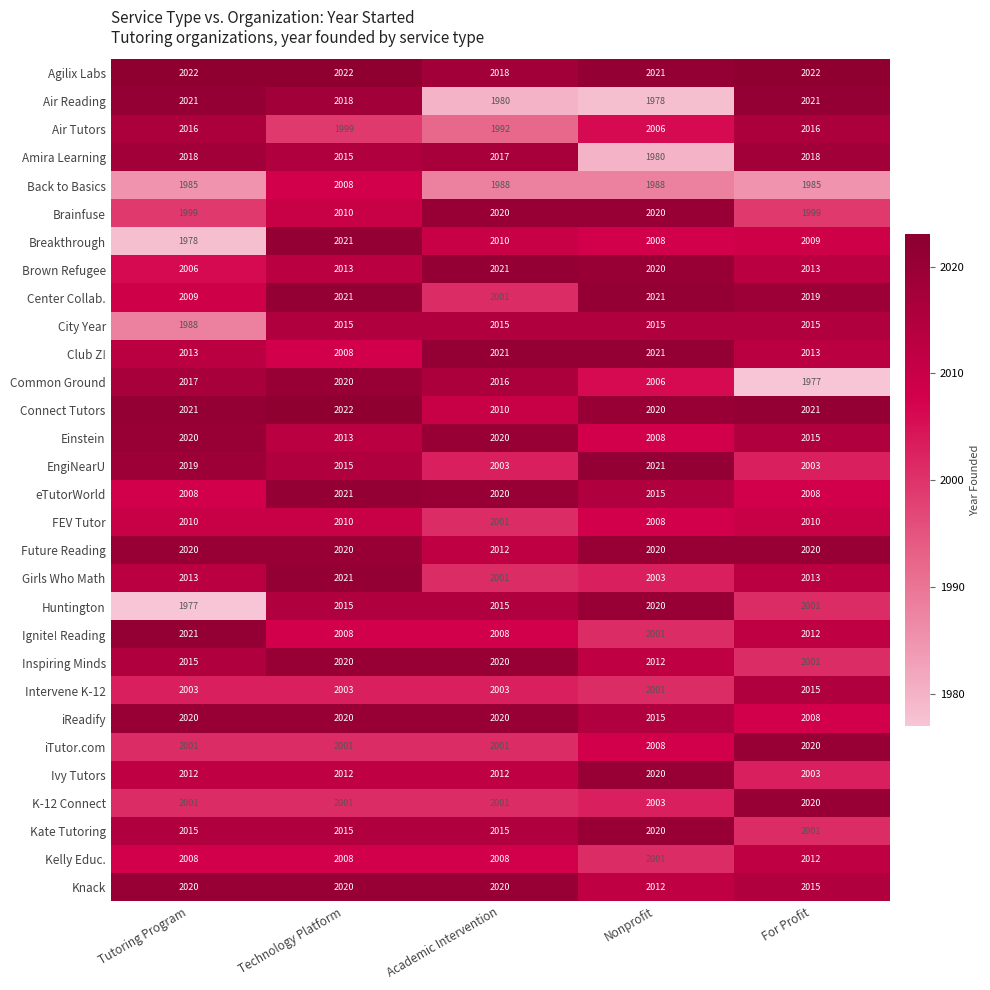

The value of eTutorWorld at Academic Intervention is 2020. True or false?

True